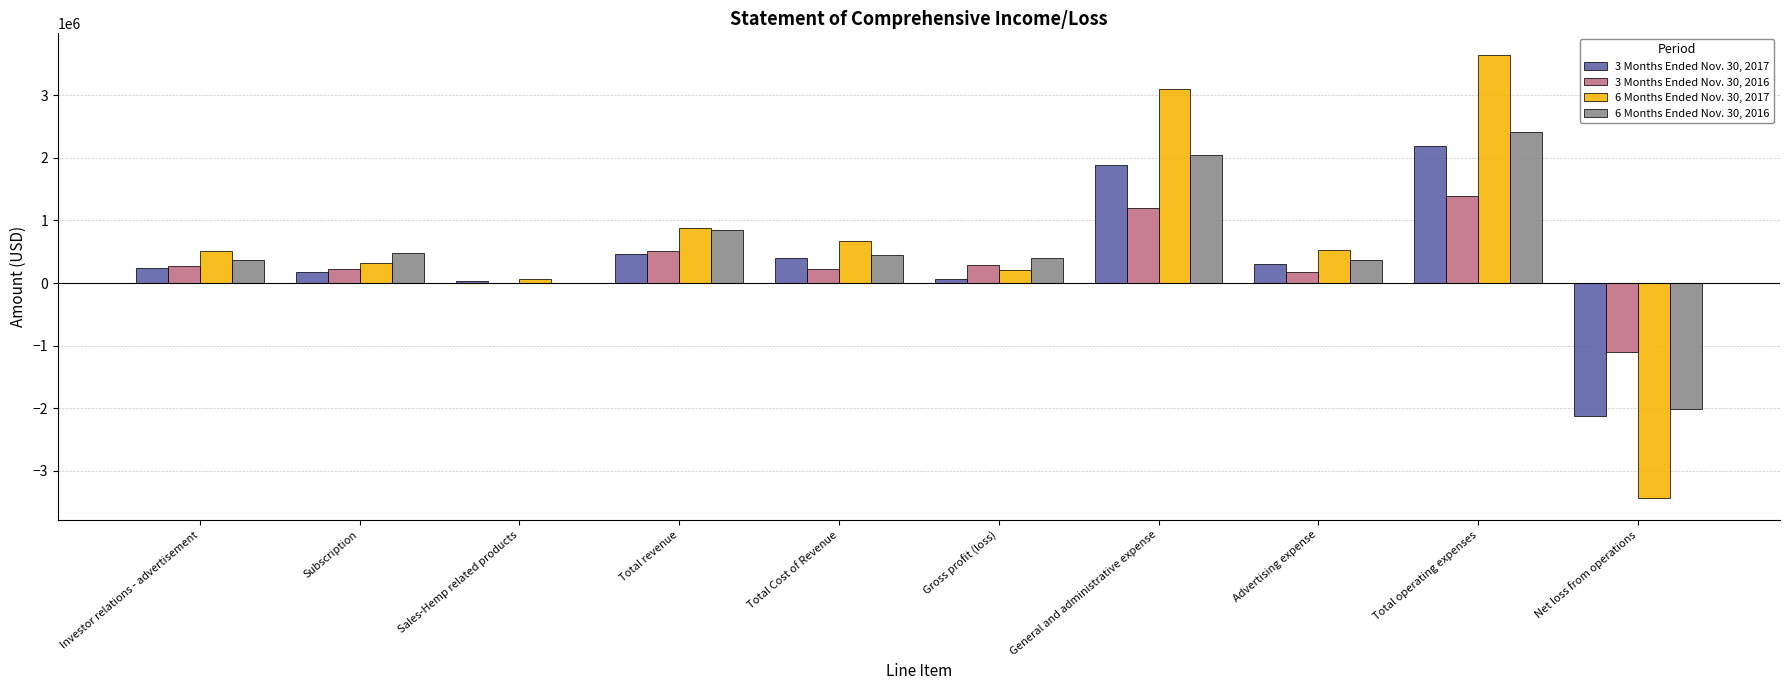

At which category is the sum across all series the highest?

Total operating expenses